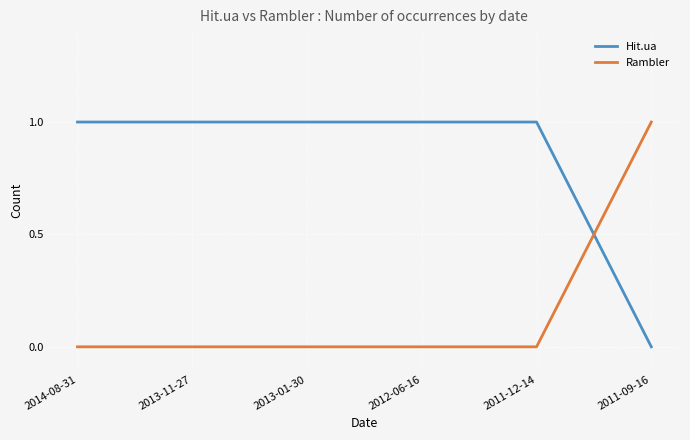

Is it true that Hit.ua equals 2 at 2012-06-16?

False